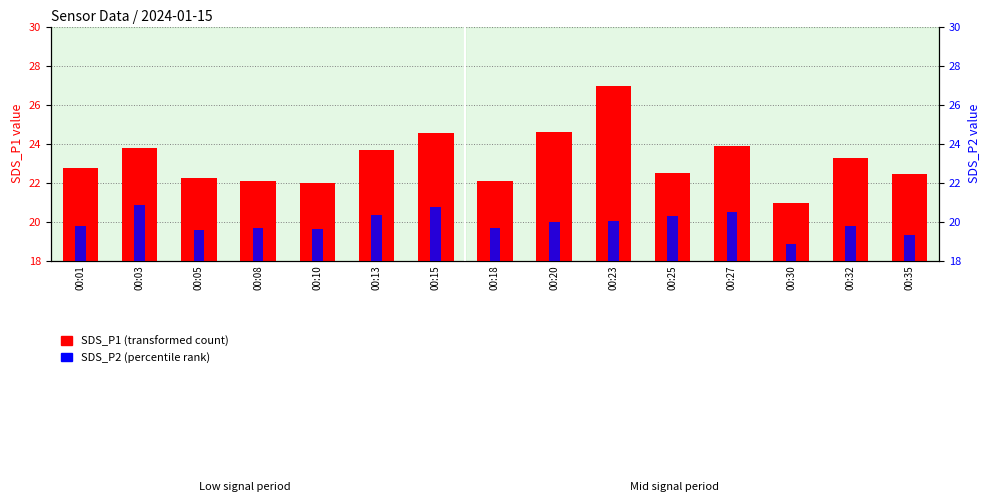

Reading left to right, extract all data points from this chart.

SDS_P1: 00:01=22.8	00:03=23.8	00:05=22.2	00:08=22.1	00:10=22.0	00:13=23.7	00:15=24.6	00:18=22.1	00:20=24.6	00:23=27.0	00:25=22.5	00:27=23.9	00:30=21.0	00:32=23.3	00:35=22.4
SDS_P2: 00:01=19.8	00:03=20.9	00:05=19.6	00:08=19.7	00:10=19.6	00:13=20.4	00:15=20.8	00:18=19.7	00:20=20.0	00:23=20.0	00:25=20.3	00:27=20.5	00:30=18.9	00:32=19.8	00:35=19.3